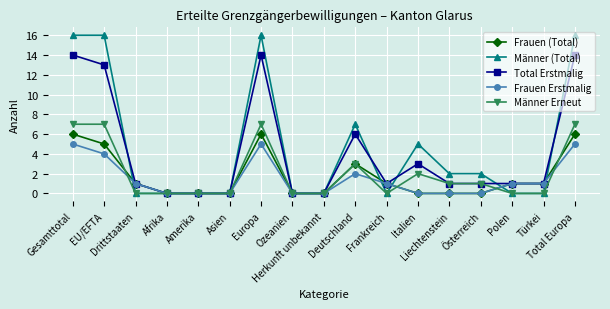

Which series has the widest spread of values?

Männer (Total)